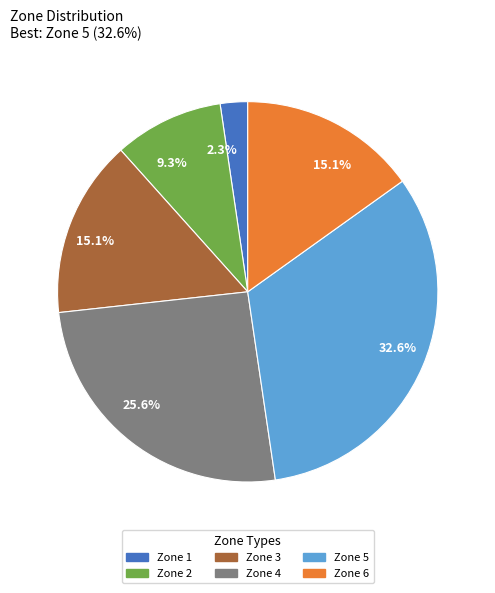

Does any single category account for the majority?

No